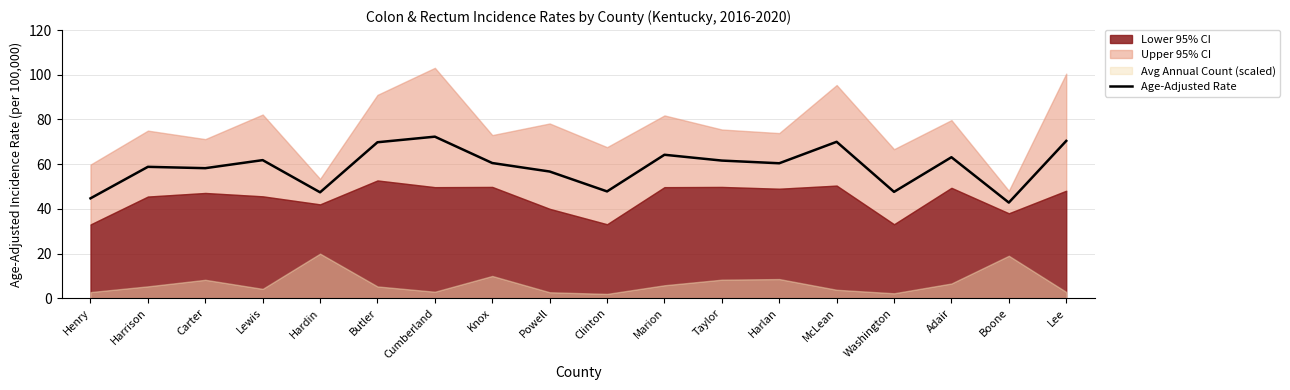

What is the value of the 18th point from the left?

70.4